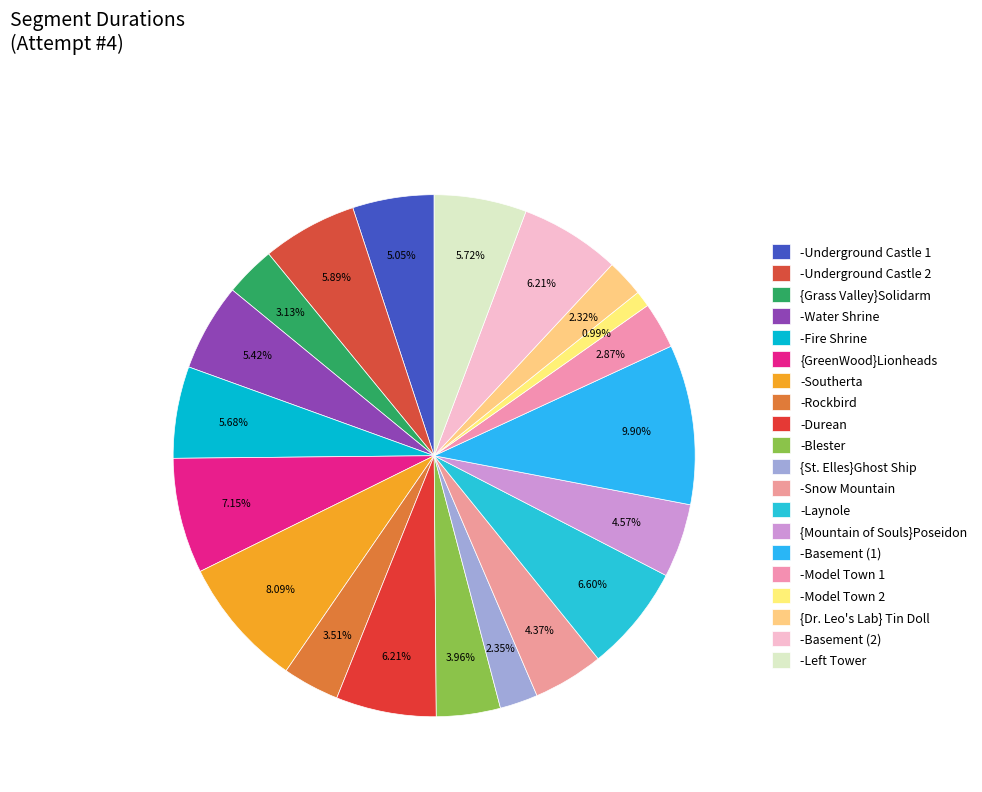

How many segments does this pie chart have?

20